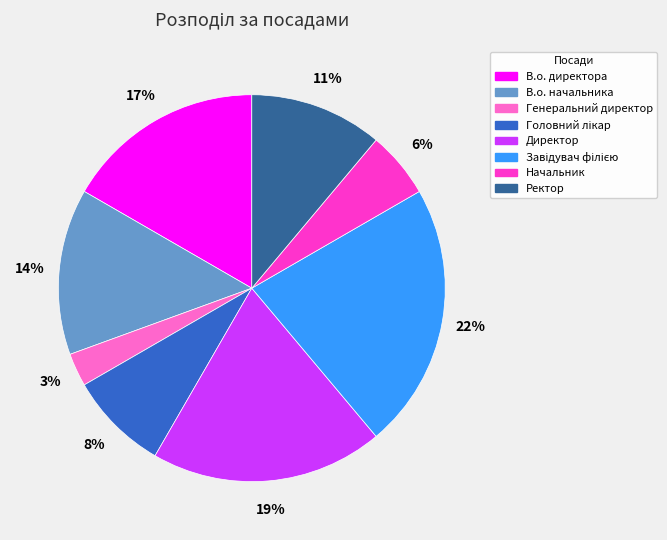

What percentage is the Генеральний директор slice, to the nearest percent?

3%